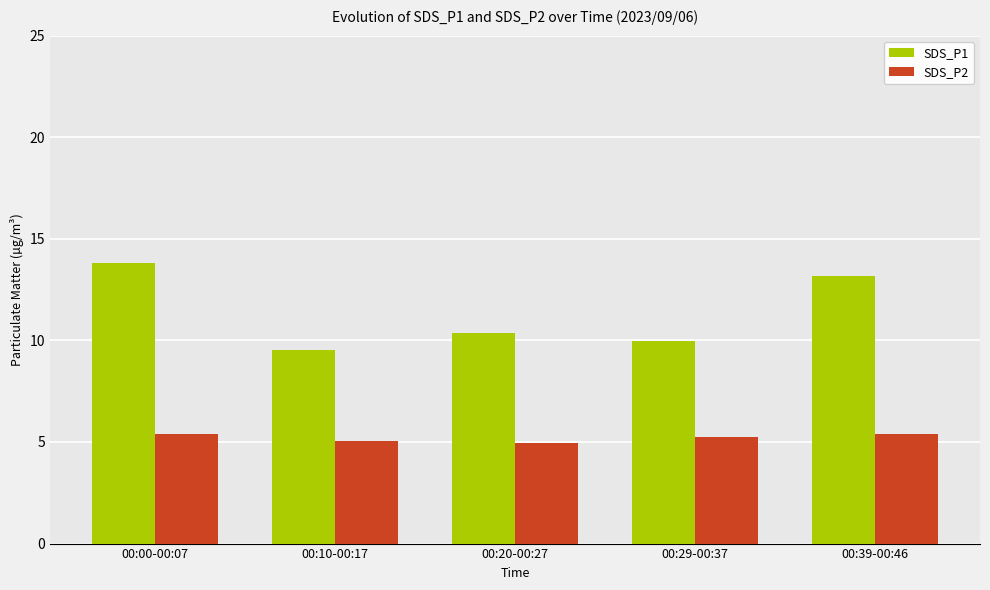

True or false: SDS_P2 has a value of 5.4 at 00:00-00:07.

True